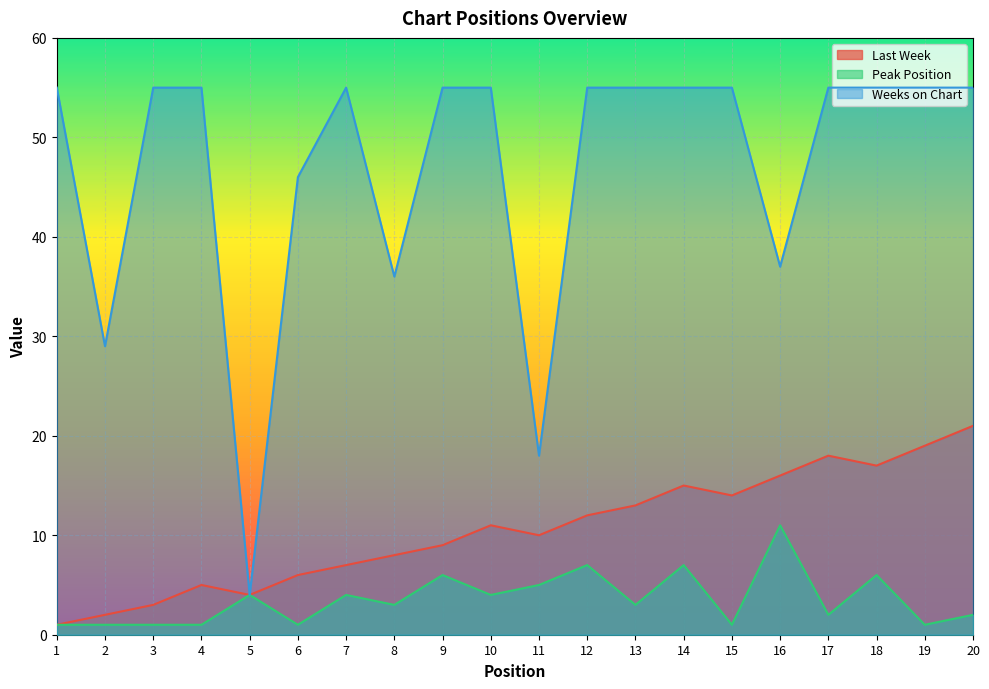

In Peak Position, how many points are higher than both neighbors (excluding endpoints)?

7